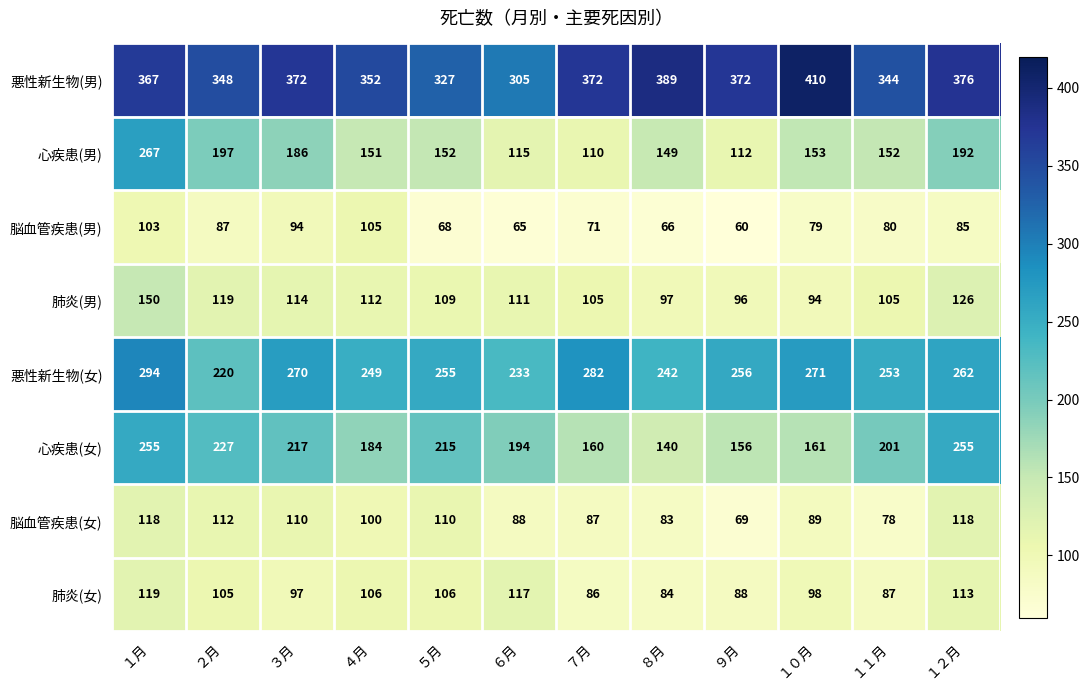

Which series changed the most between ９月 and １１月?

心疾患(女)